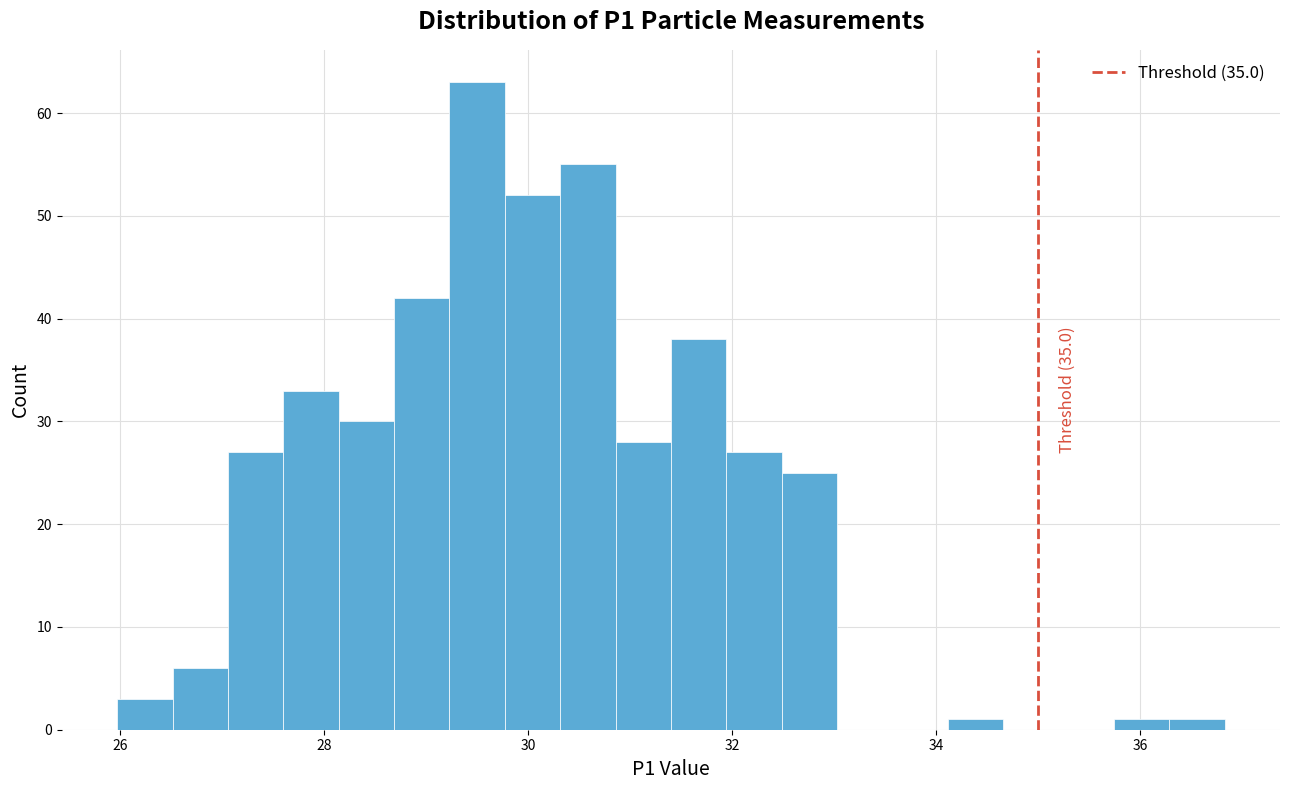

Read against the x-axis, roughly where is the centre of the tallest bar?

29.4